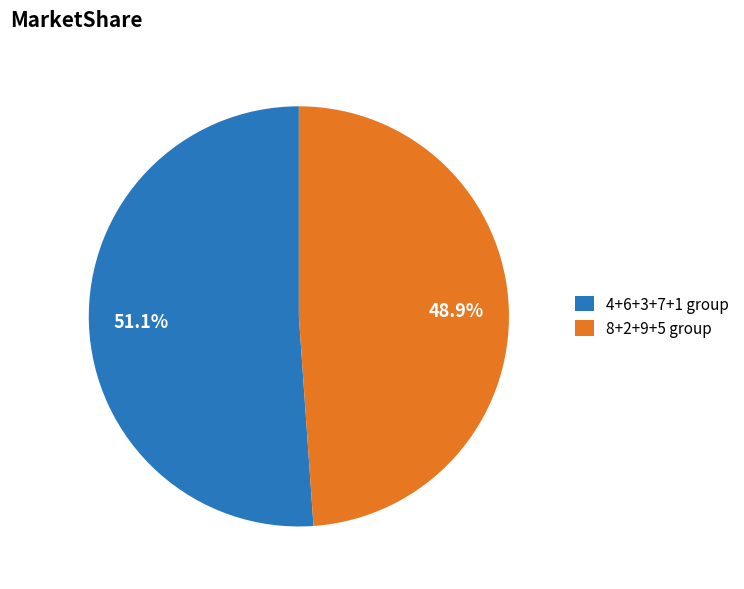

Which has a higher value, 8+2+9+5 group or 4+6+3+7+1 group?

4+6+3+7+1 group